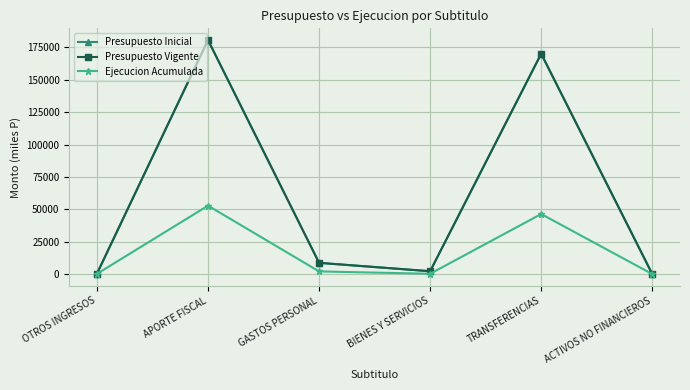

What is the difference between the second highest and second lowest values in the Ejecucion Acumulada series?

46187.1